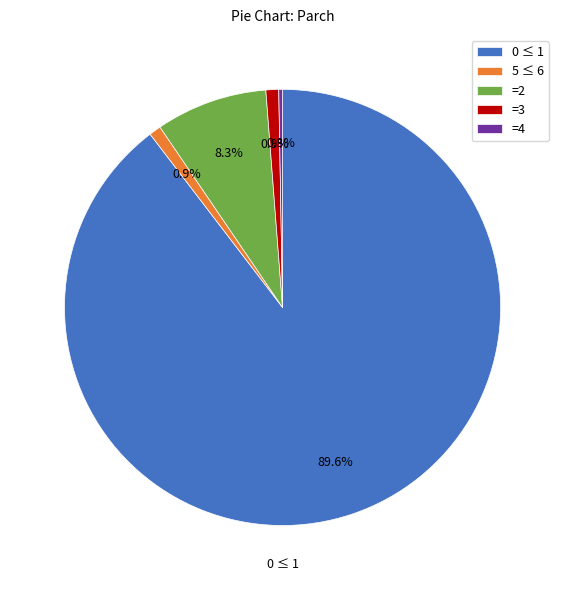

Which has a higher value, =3 or =2?

=2